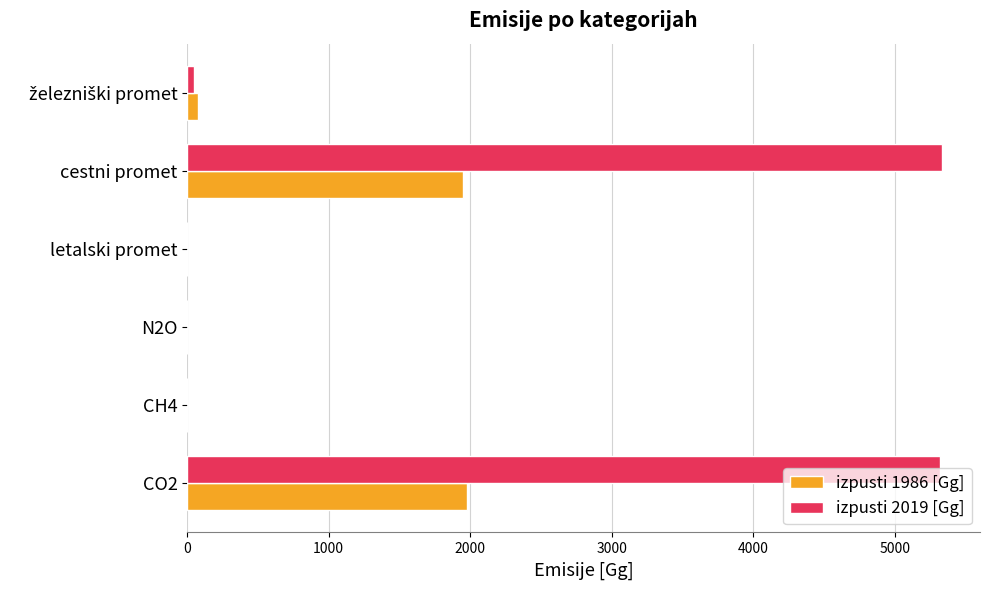

What is the total value across all series at CO2?

7296.1